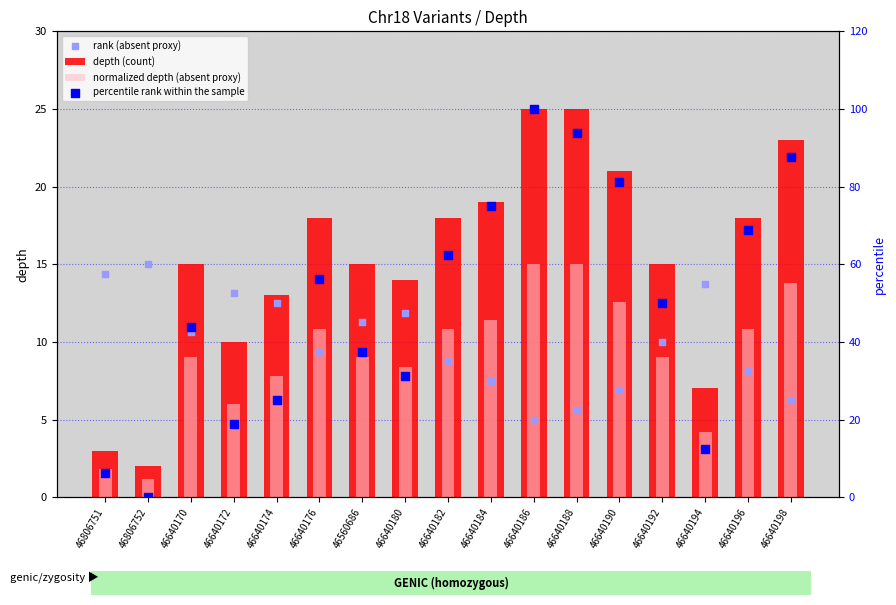

Which series contains the lowest Y value?

percentile rank within the sample